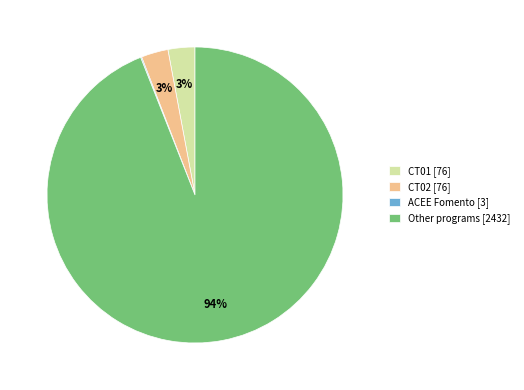

Which slice is the largest?

Other programs [2432]